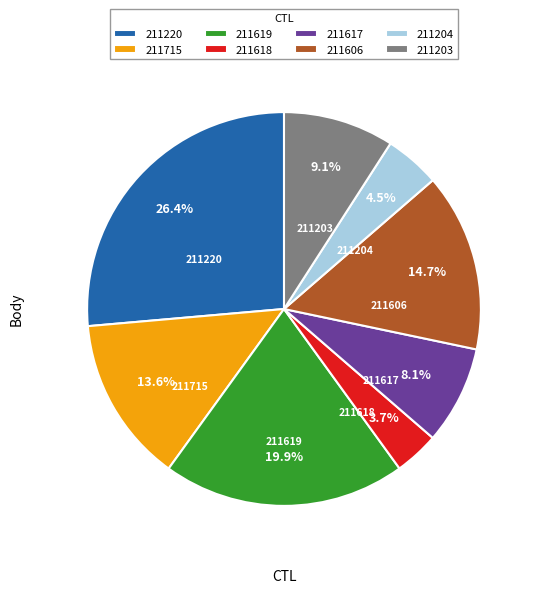

Is there a majority slice in this chart?

No